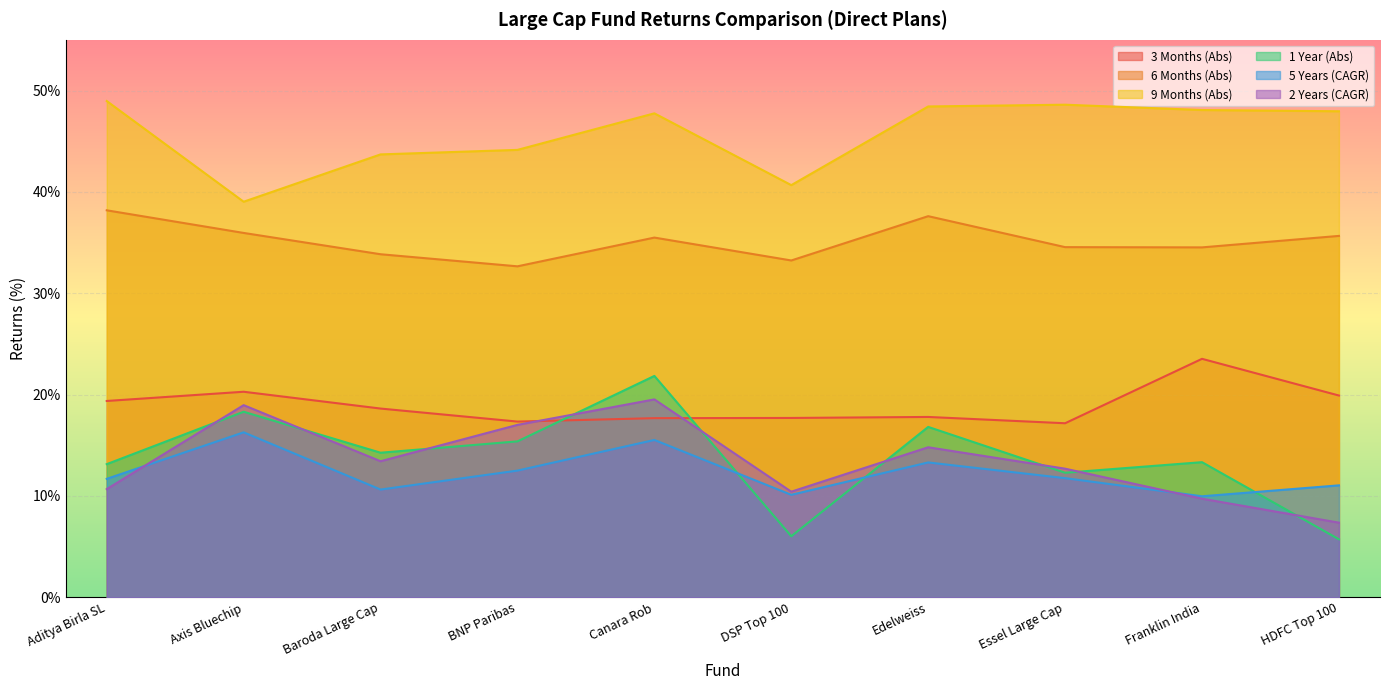

The value of 3 Months (Abs) at Baroda Large Cap is 4.7. True or false?

False